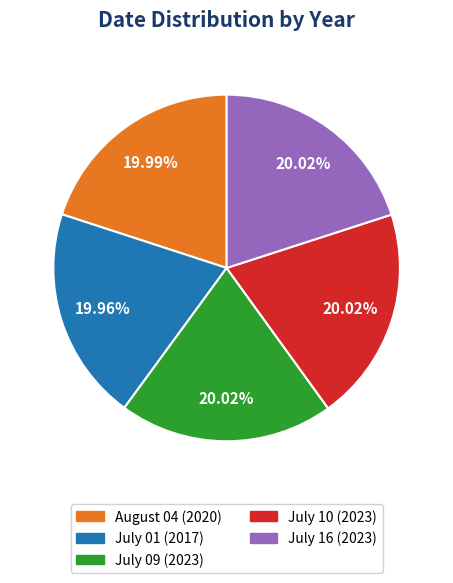

To the nearest percent, what is the average slice percentage?

20%